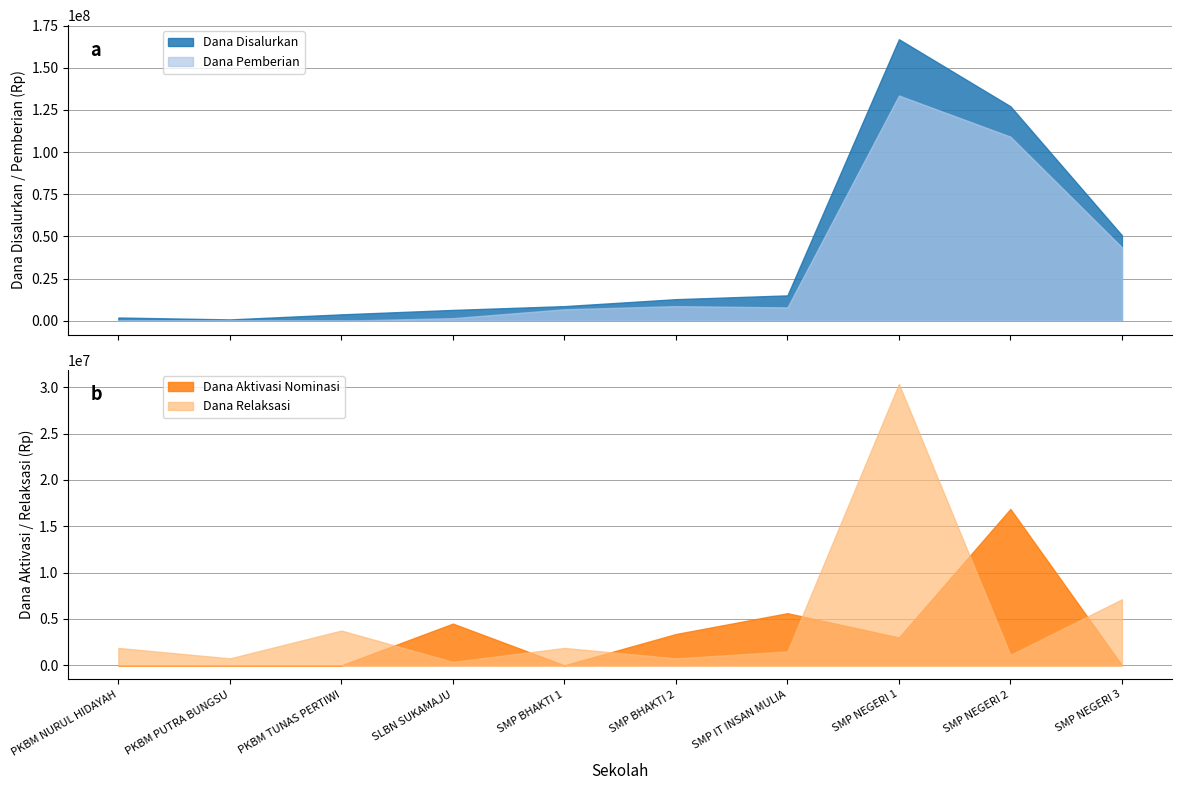

Reading left to right, extract all data points from this chart.

Dana Disalurkan: 1875000	750000	3750000	6375000	8625000	12750000	15000000	166875000	127125000	50625000
Dana Pemberian: 0	0	0	1500000	6750000	8625000	7875000	133500000	109125000	43500000
Dana Aktivasi Nominasi: 0	0	0	4500000	0	3375000	5625000	3000000	16875000	0
Dana Relaksasi: 1875000	750000	3750000	375000	1875000	750000	1500000	30375000	1125000	7125000